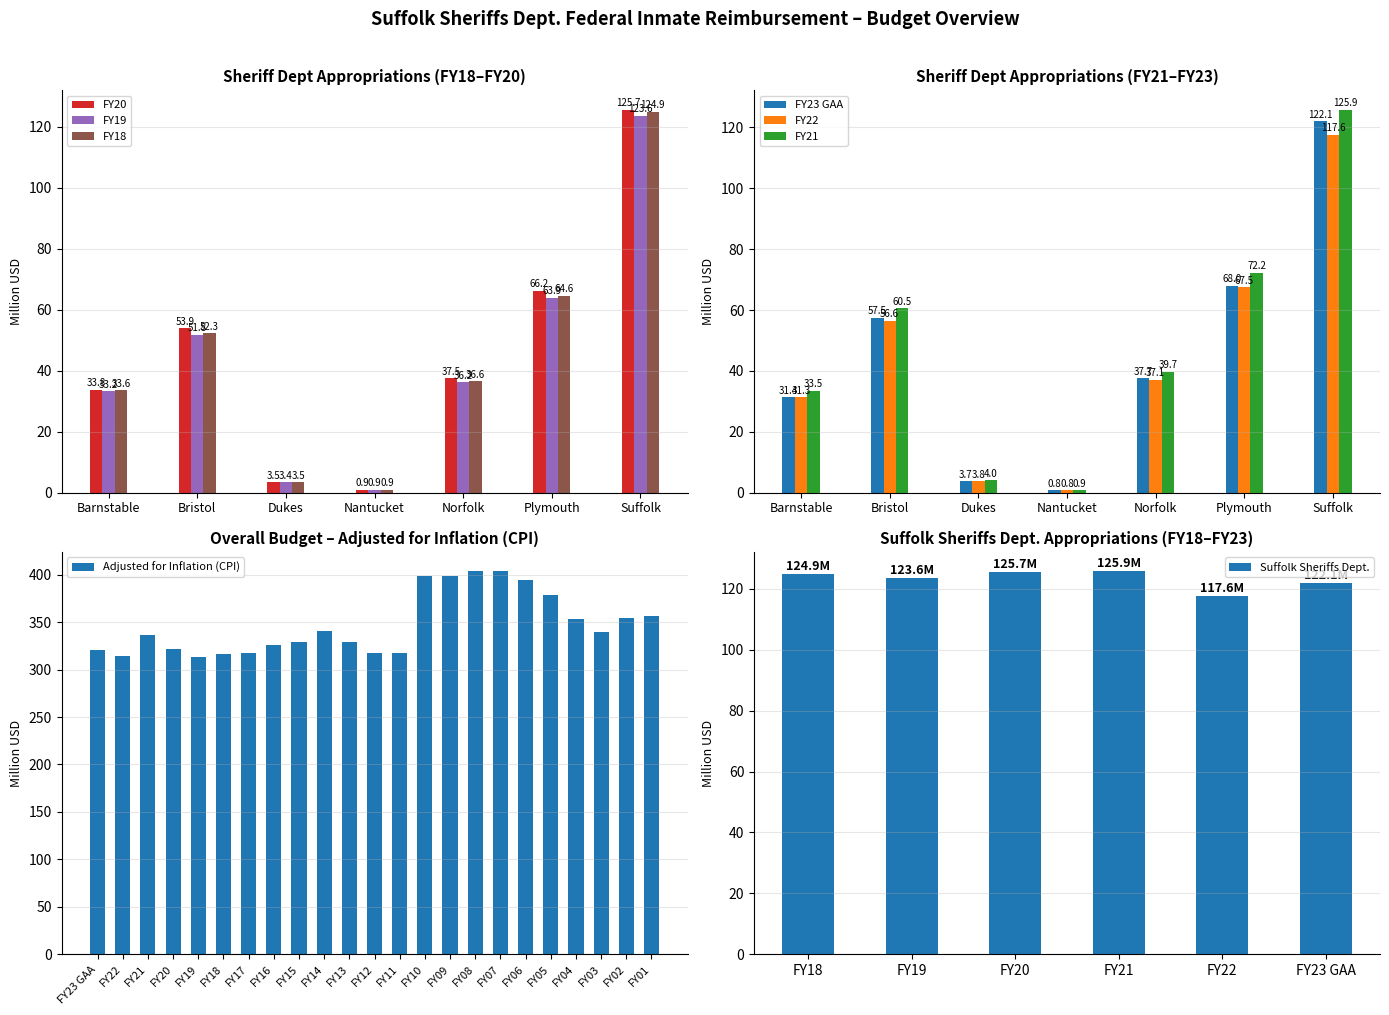

What position from the right is FY17?

17